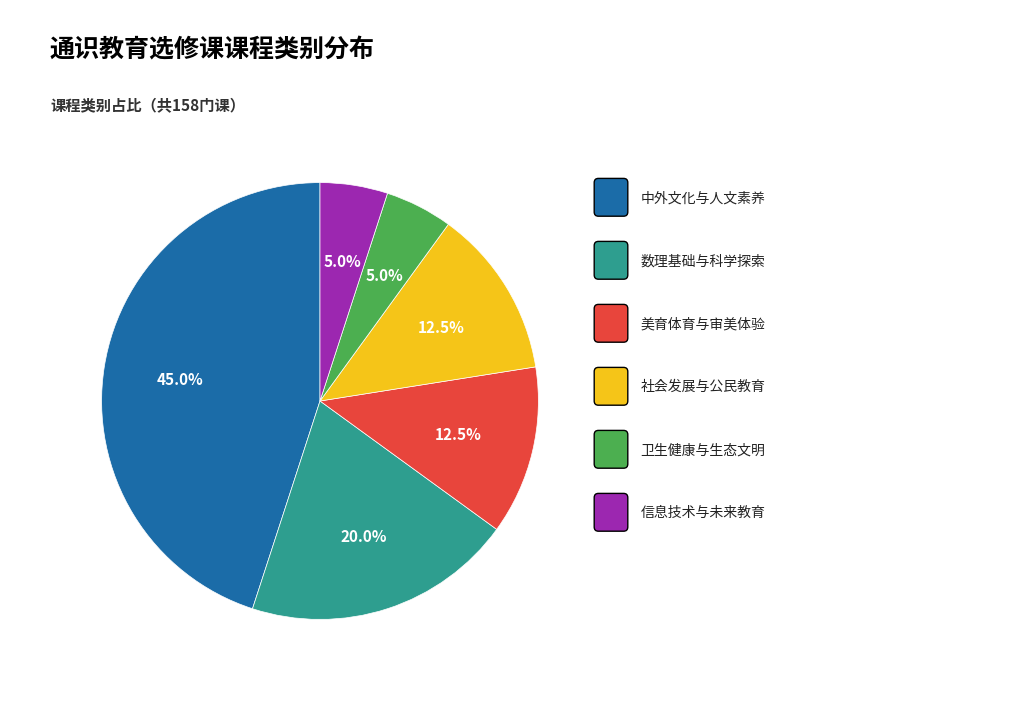

Does any single category account for the majority?

No